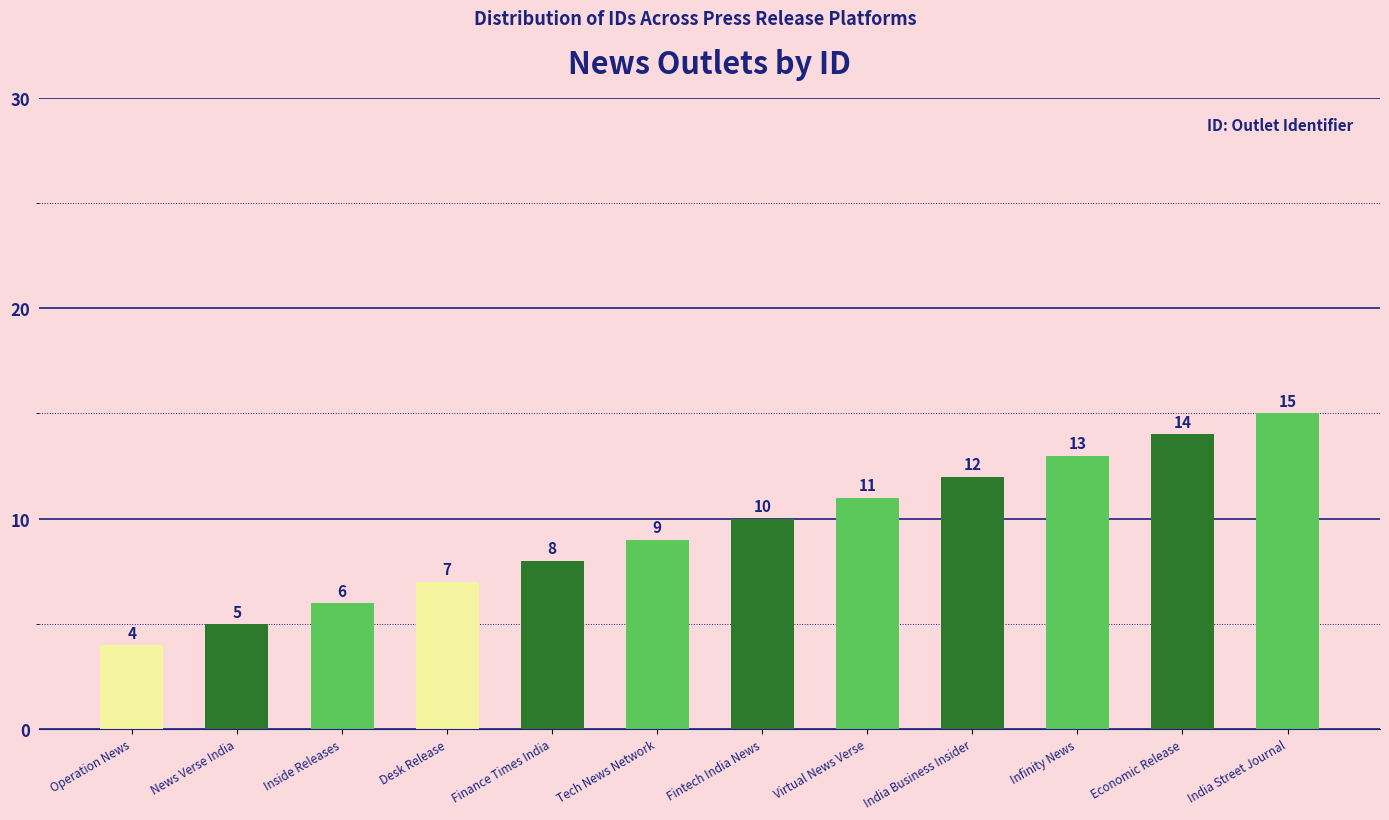

At which category does the chart reach its peak across all series?

India Street Journal